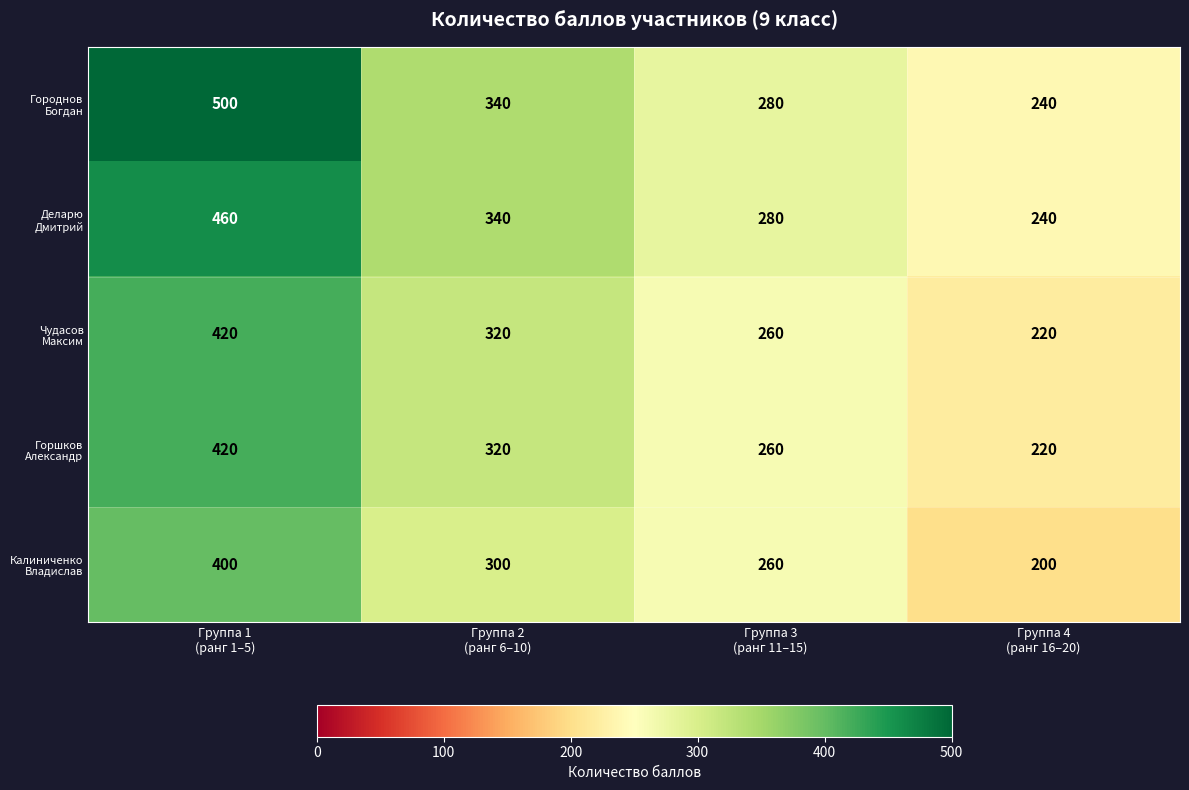

What is the smallest value displayed?

200